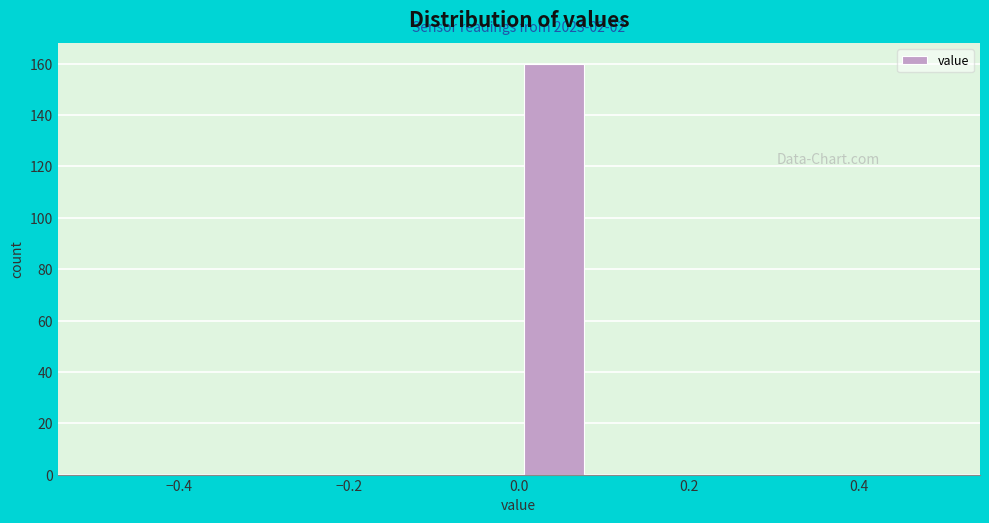

Which range on the x-axis has the tallest bar?

0.00 to 0.08